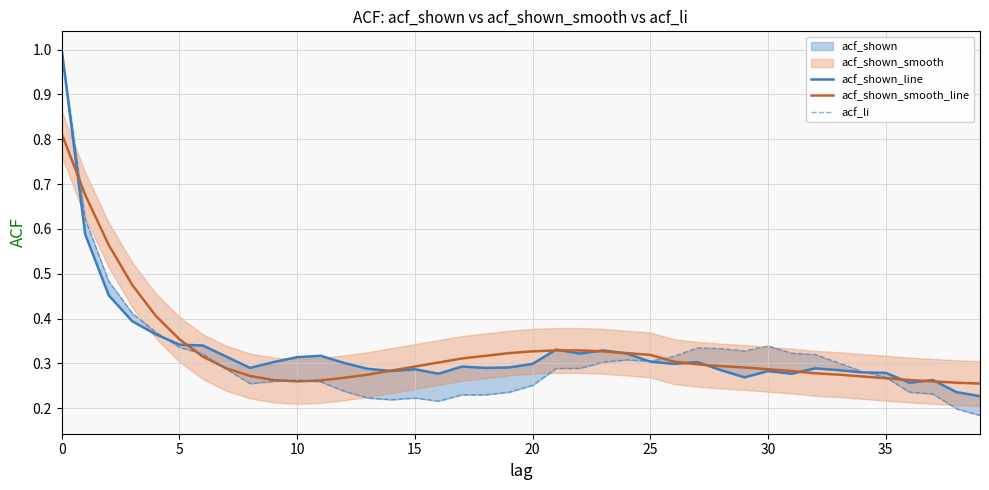

Between 0 and 34, which series saw the biggest shift?

acf_shown_line